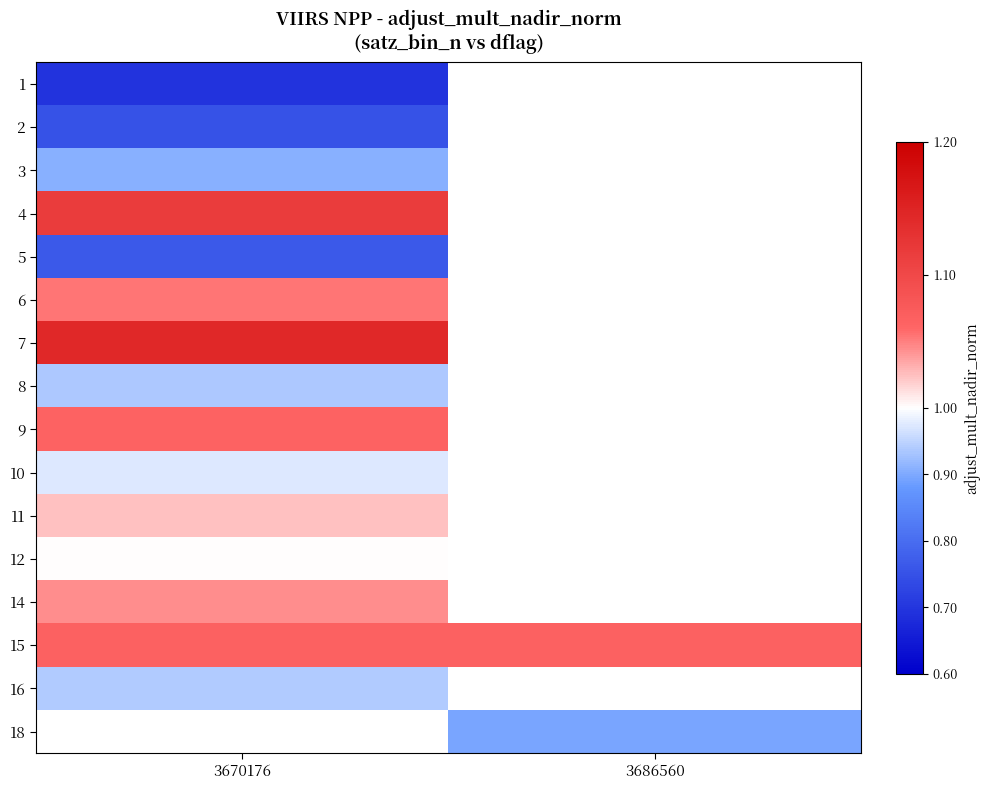

At how many categories does at least one series exceed 0?

2